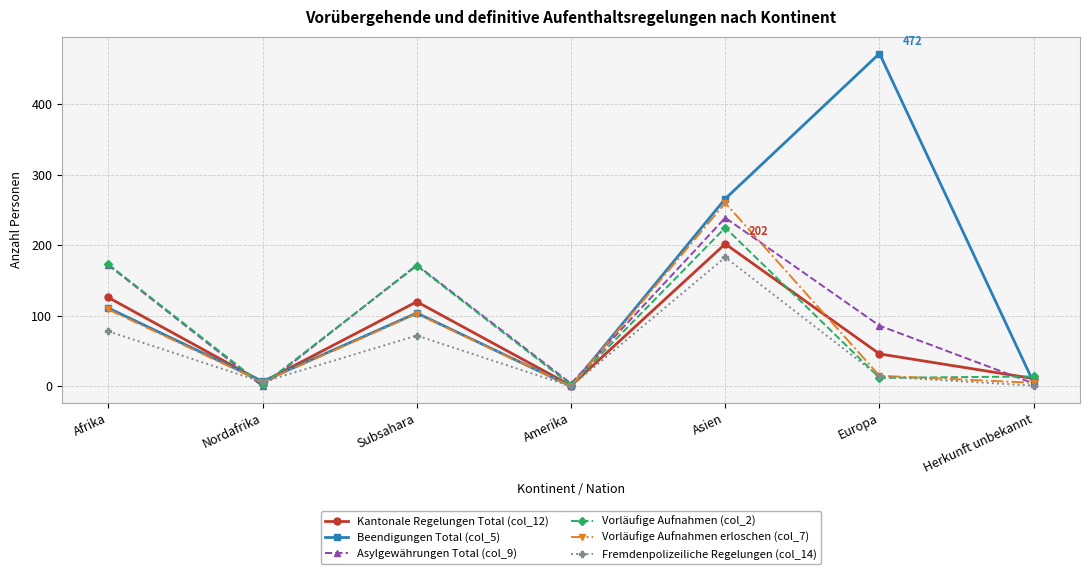

Is this an area chart (filled region under the line)?

No